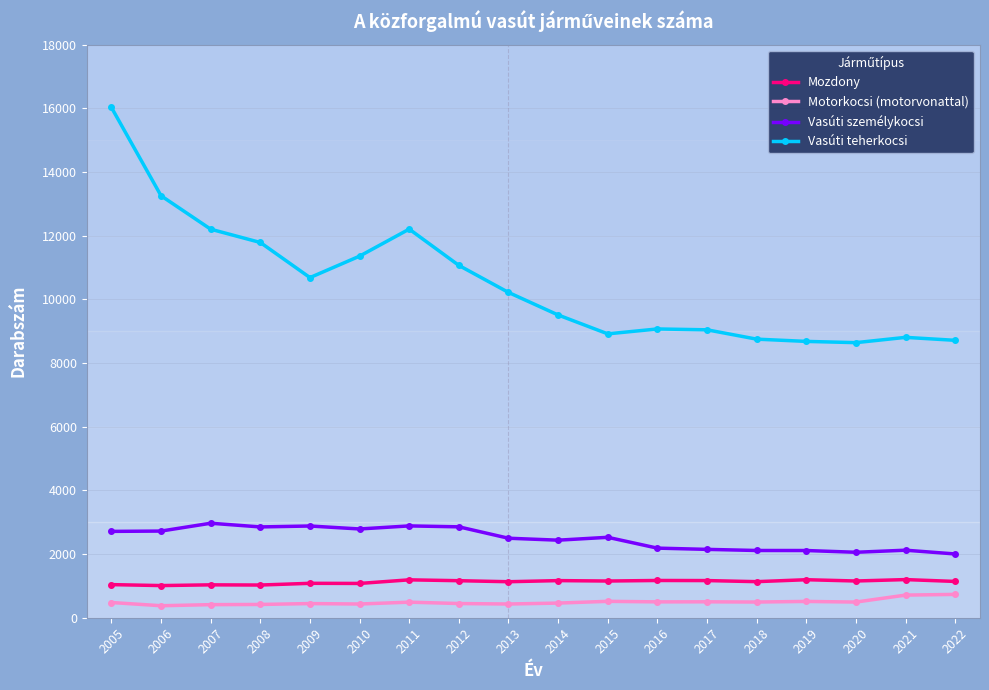

True or false: Motorkocsi (motorvonattal) has more than 2 interior local peaks.

True